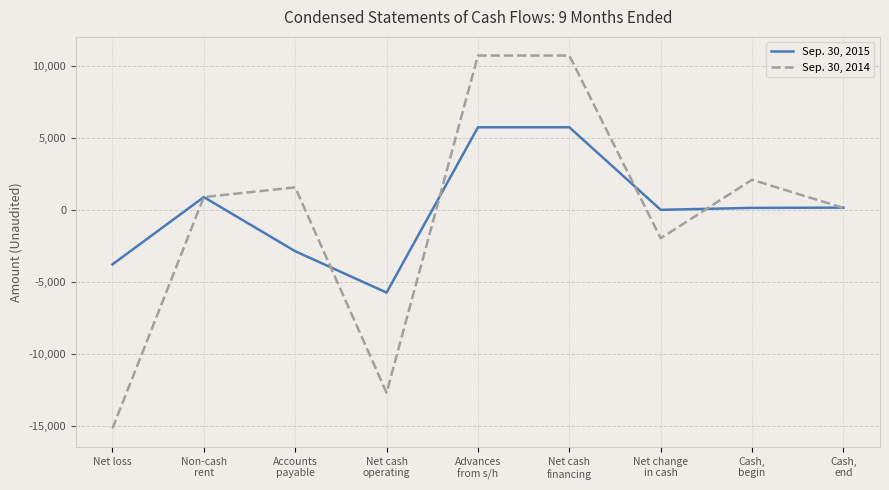

Which series has the largest range (max minus min)?

Sep. 30, 2014